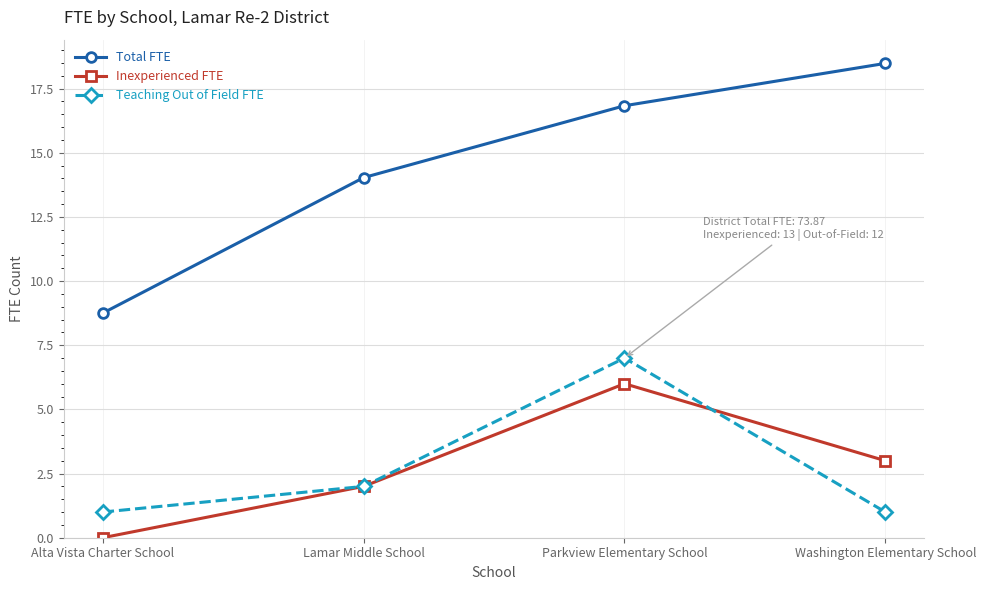

True or false: Total FTE and Inexperienced FTE intersect in this chart.

False